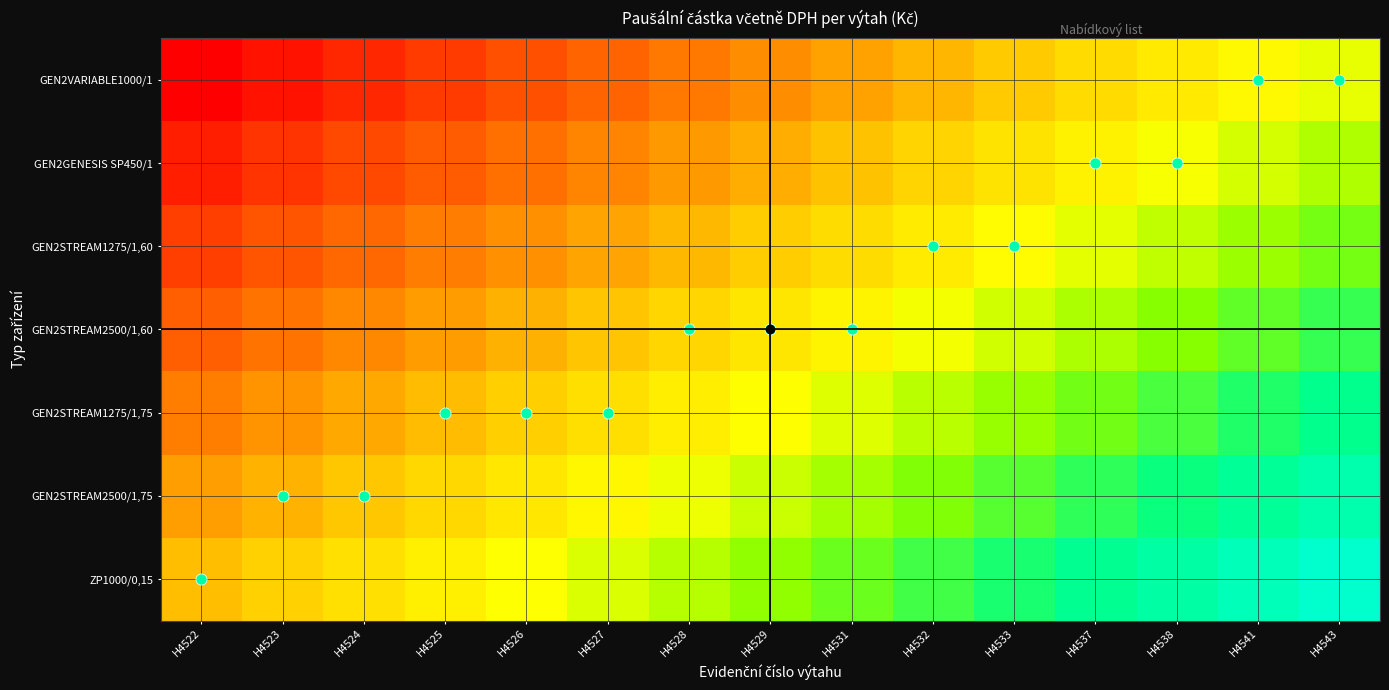

Rank the series by their maximum value, from lowest to highest.

GEN2VARIABLE1000/1, GEN2GENESIS SP450/1, GEN2STREAM1275/1,60, GEN2STREAM2500/1,60, GEN2STREAM1275/1,75, GEN2STREAM2500/1,75, ZP1000/0,15